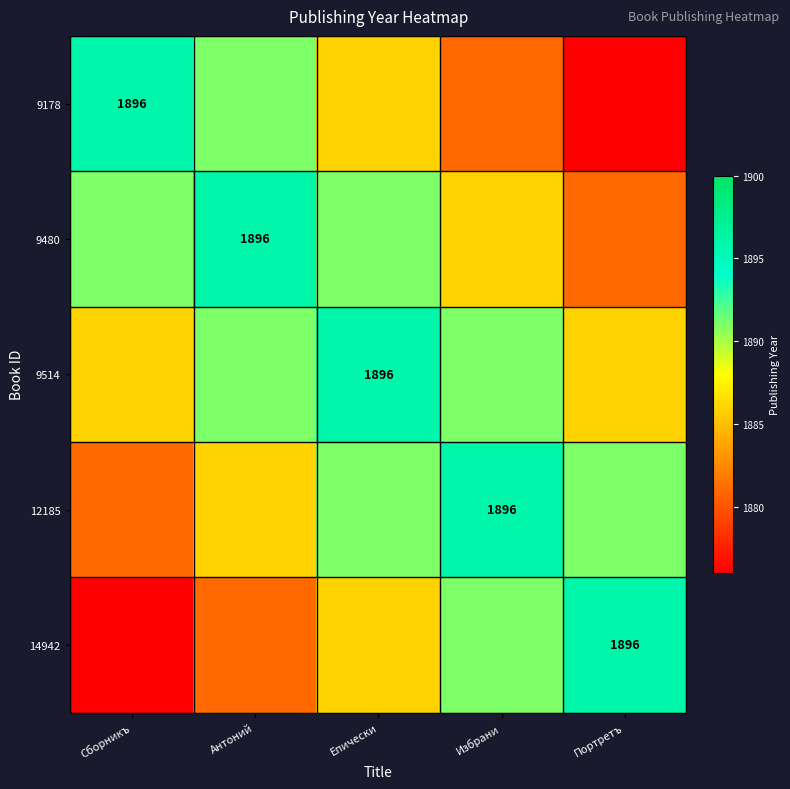

Is it true that 12185 equals 574 at Избрани?

False